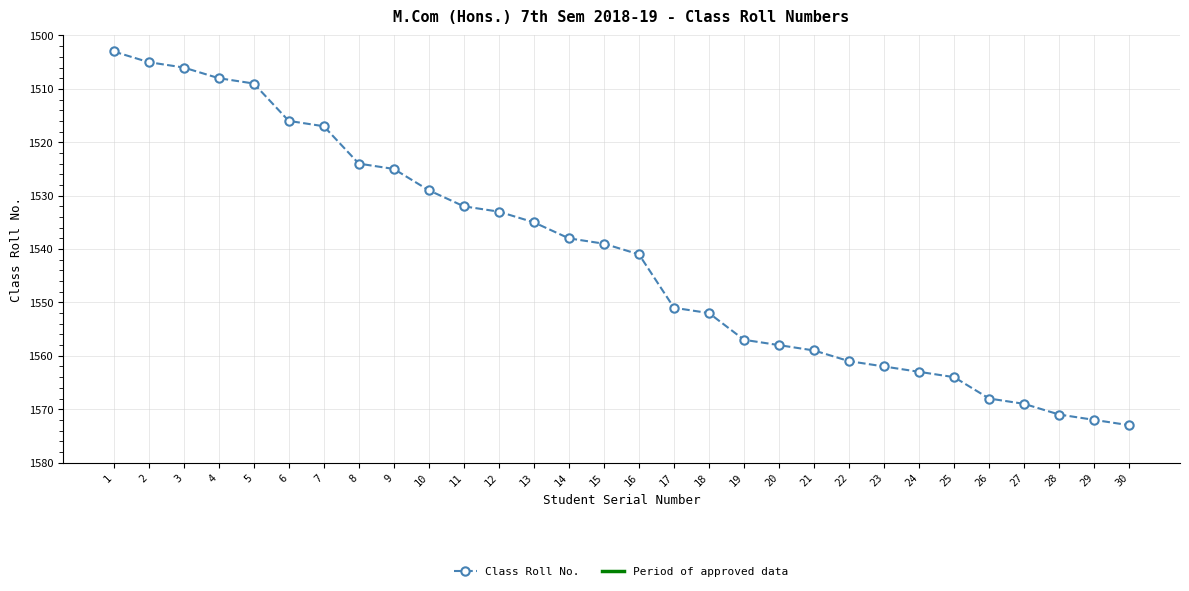

Approximately how many times larger is the value at 7 compared to 30?

1.0